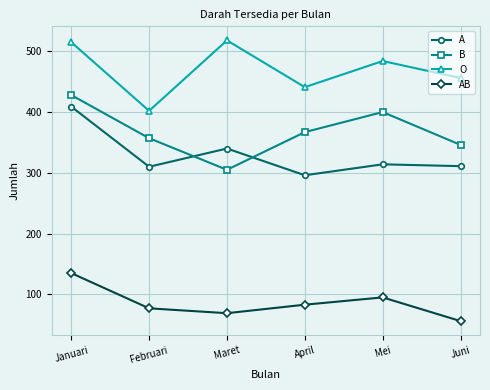

True or false: AB has a value of 95 at Mei.

True